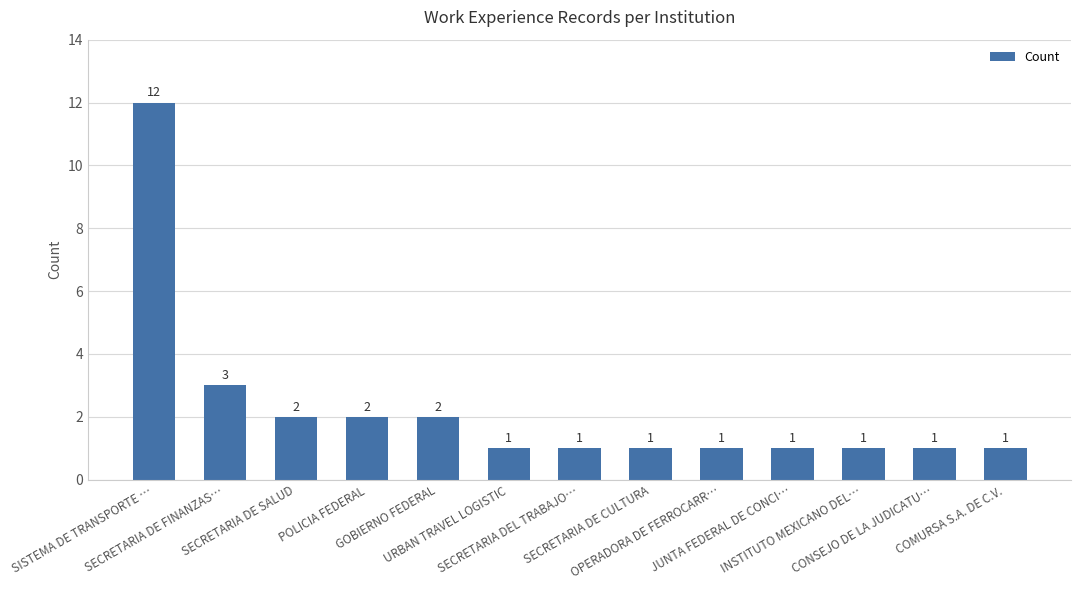

Approximately how many times larger is the value at JUNTA FEDERAL DE CONCI… compared to SECRETARIA DEL TRABAJO…?

1.0